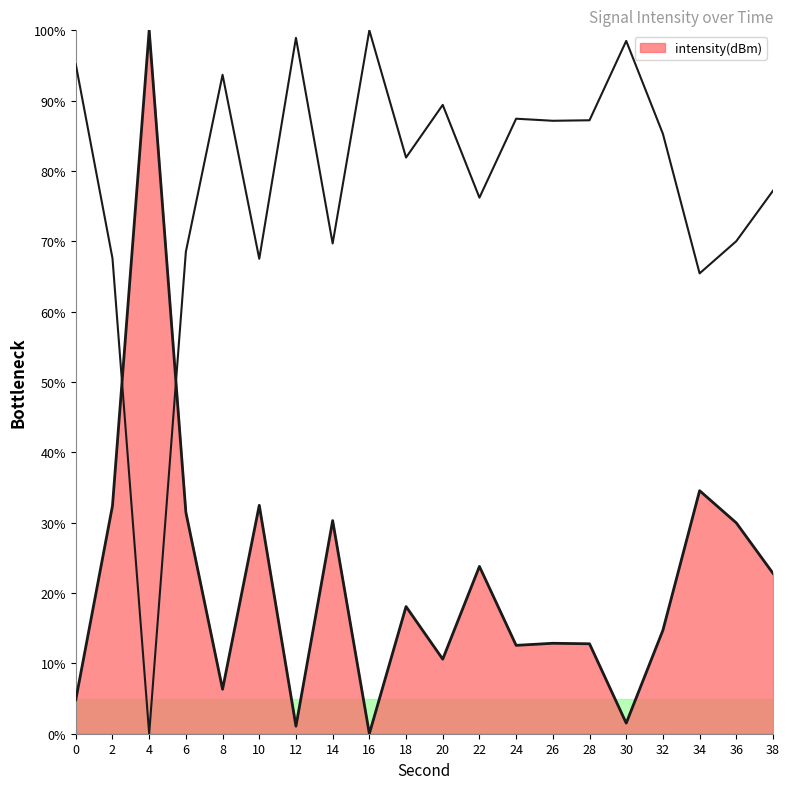

True or false: the data has more than 0 interior local peaks.

True